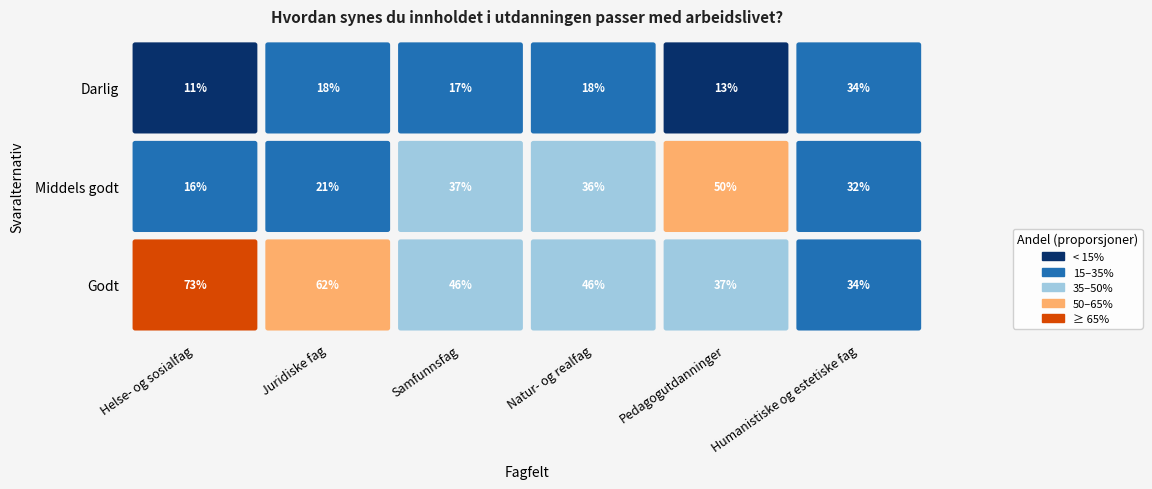

At which label does Middels godt reach its peak?

Pedagogutdanninger